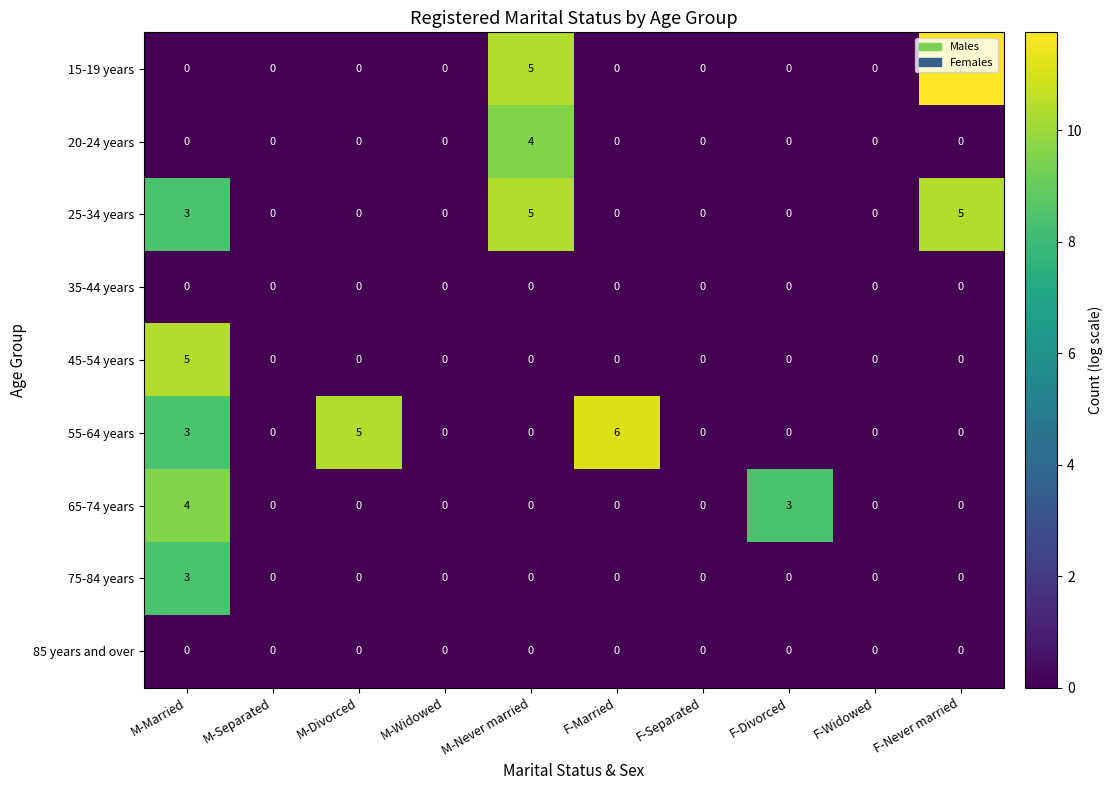

How many distinct data groups are displayed?

9